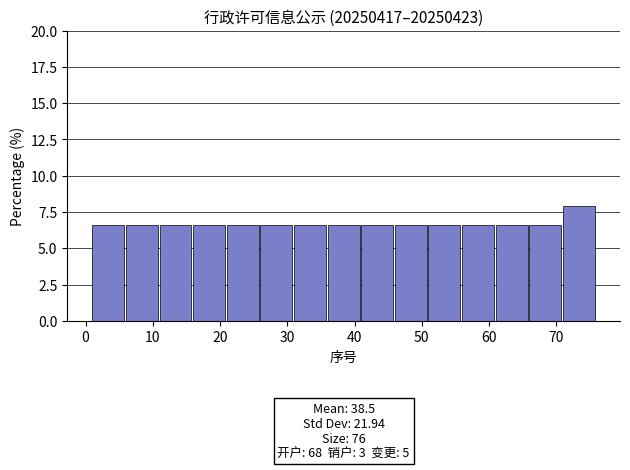

Which range on the x-axis has the tallest bar?

71 to 76